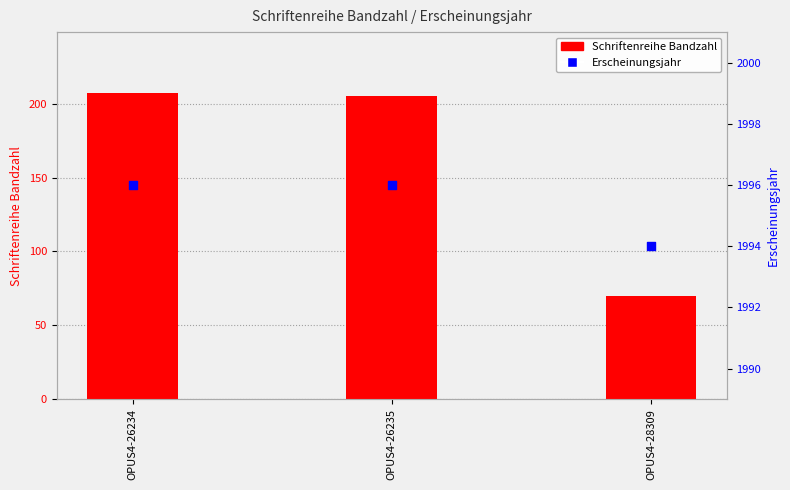

Which series reaches the maximum Y coordinate?

Erscheinungsjahr